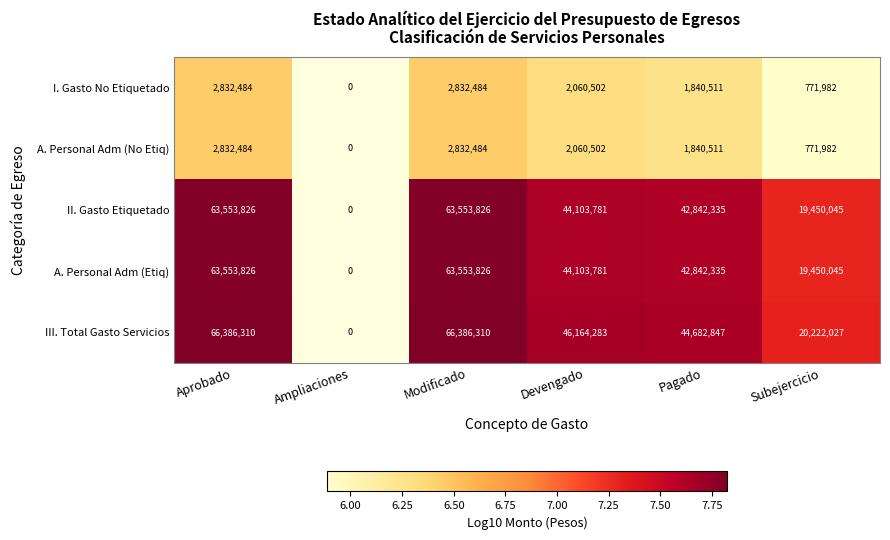

Is the value of A. Personal Adm (Etiq) at Subejercicio greater than the value of A. Personal Adm (No Etiq) at Subejercicio?

Yes